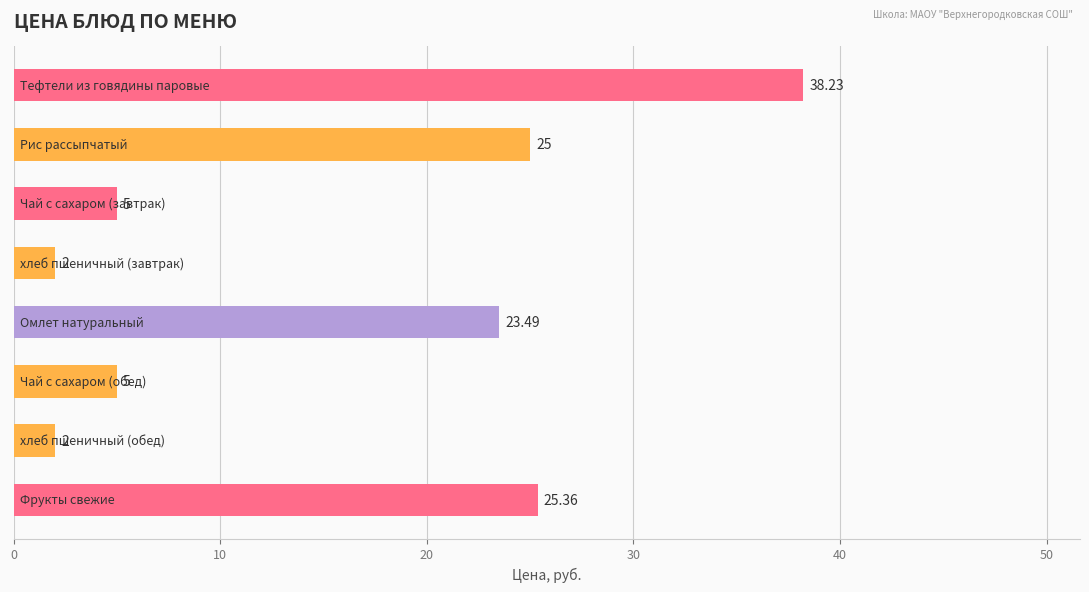

What is the smallest value displayed?

2.0